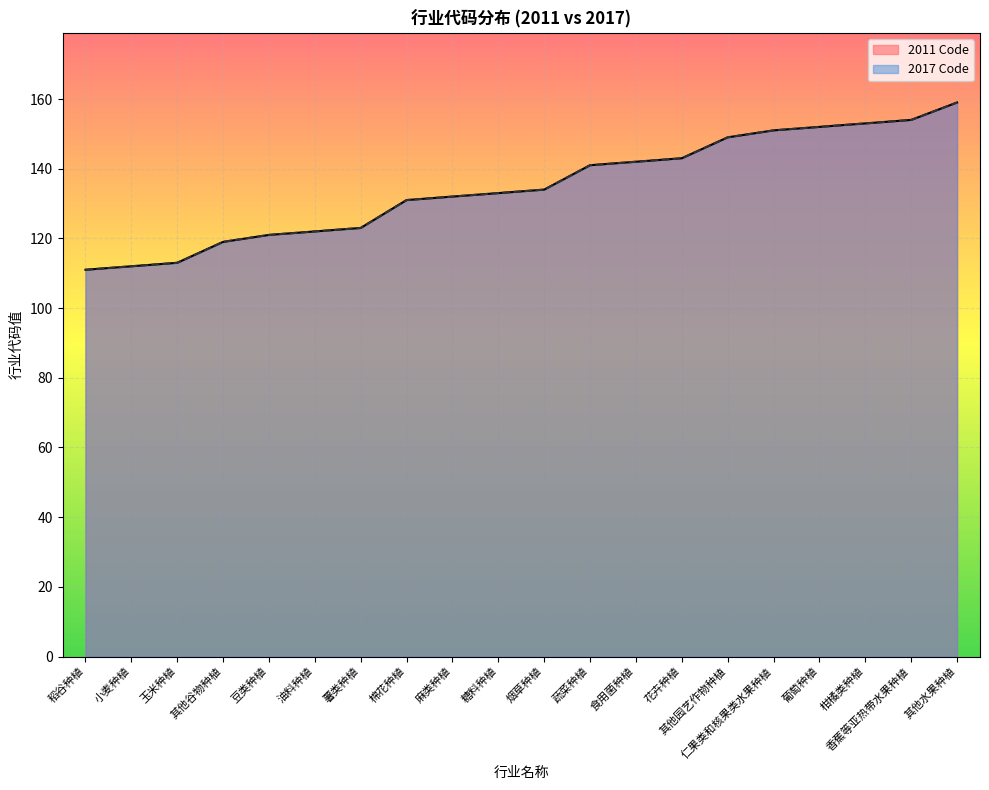

True or false: 2011 Code and 2017 Code cross at least once.

False